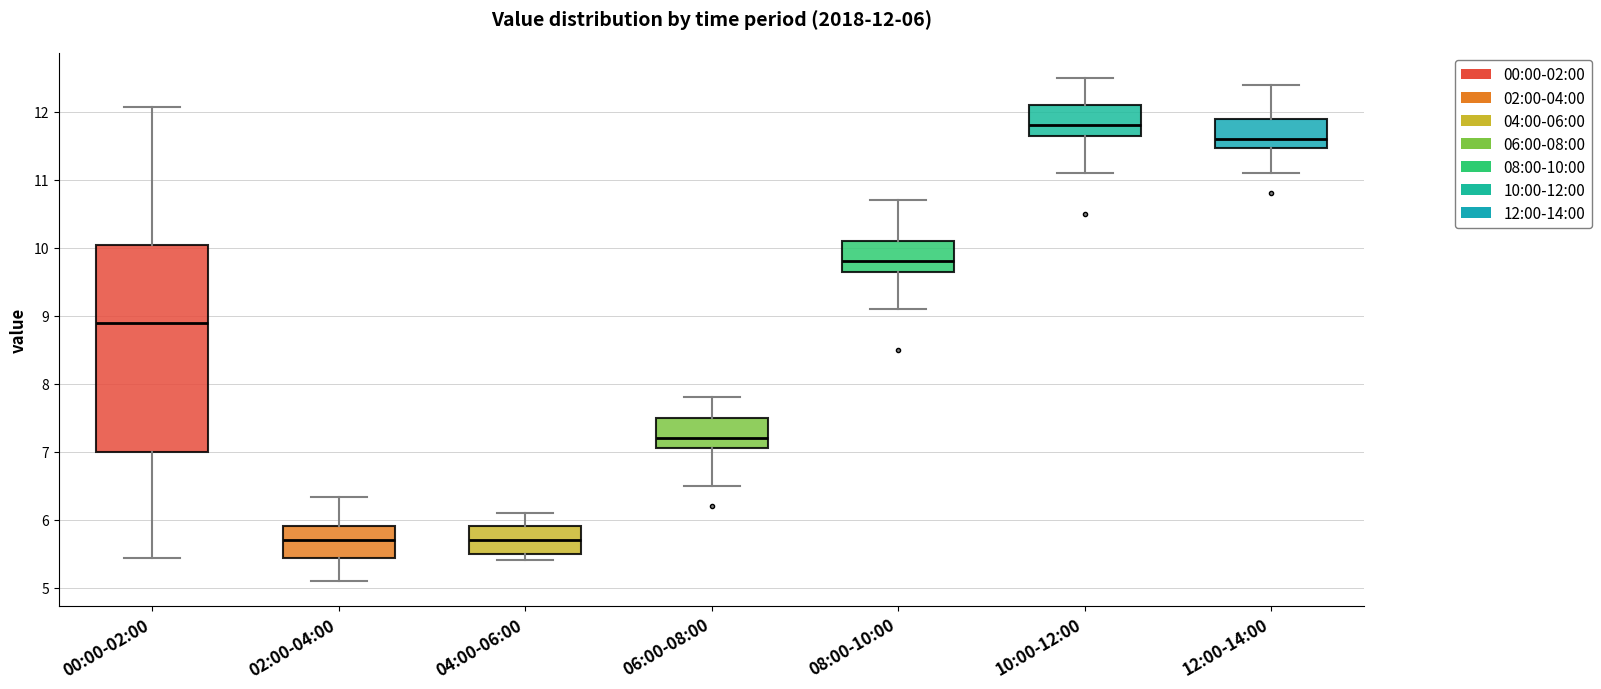

Comparing the boxes themselves (not the whiskers), which one is the tallest?

00:00-02:00